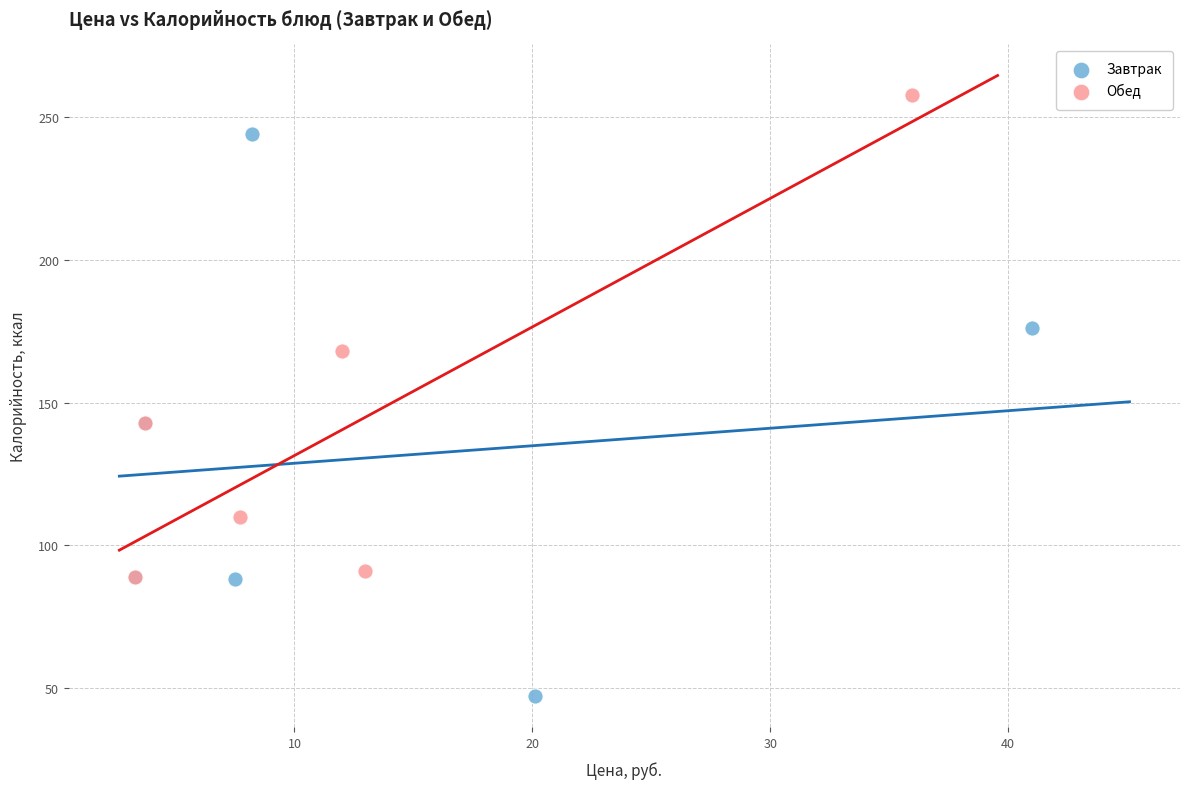

Which series reaches the minimum Y coordinate?

Завтрак